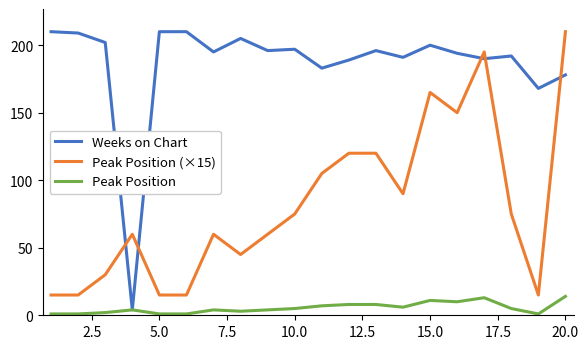

Which series has the largest total across all categories?

Weeks on Chart